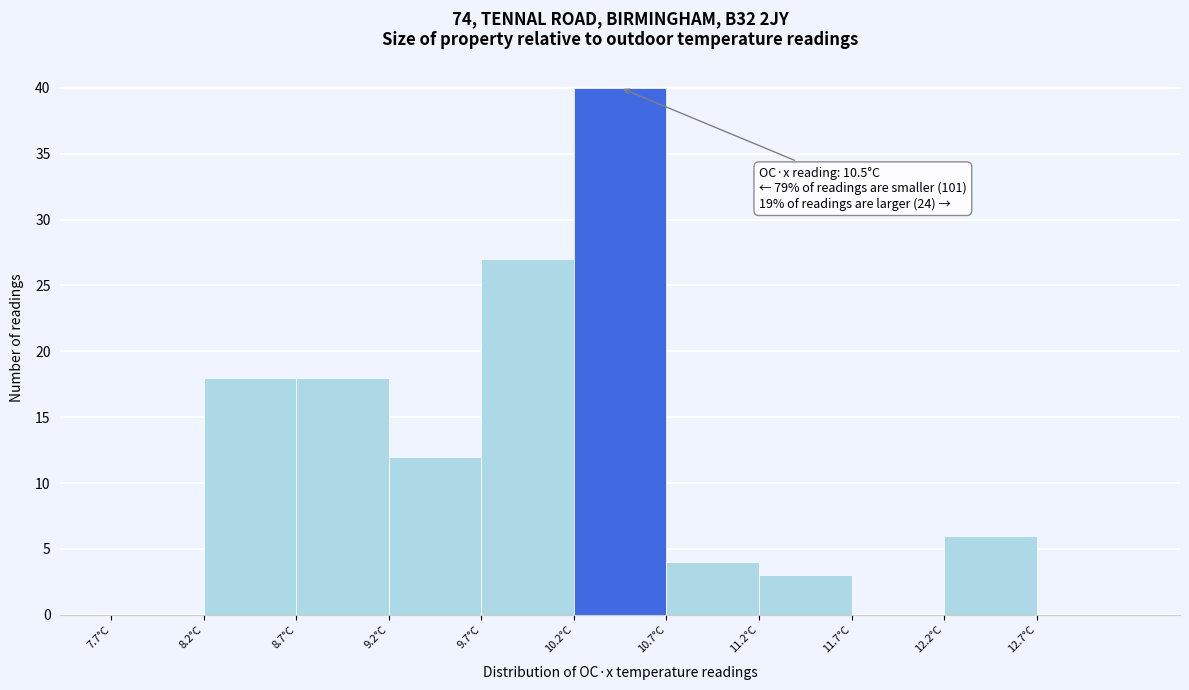

Which range on the x-axis has the tallest bar?

10.2 to 10.7